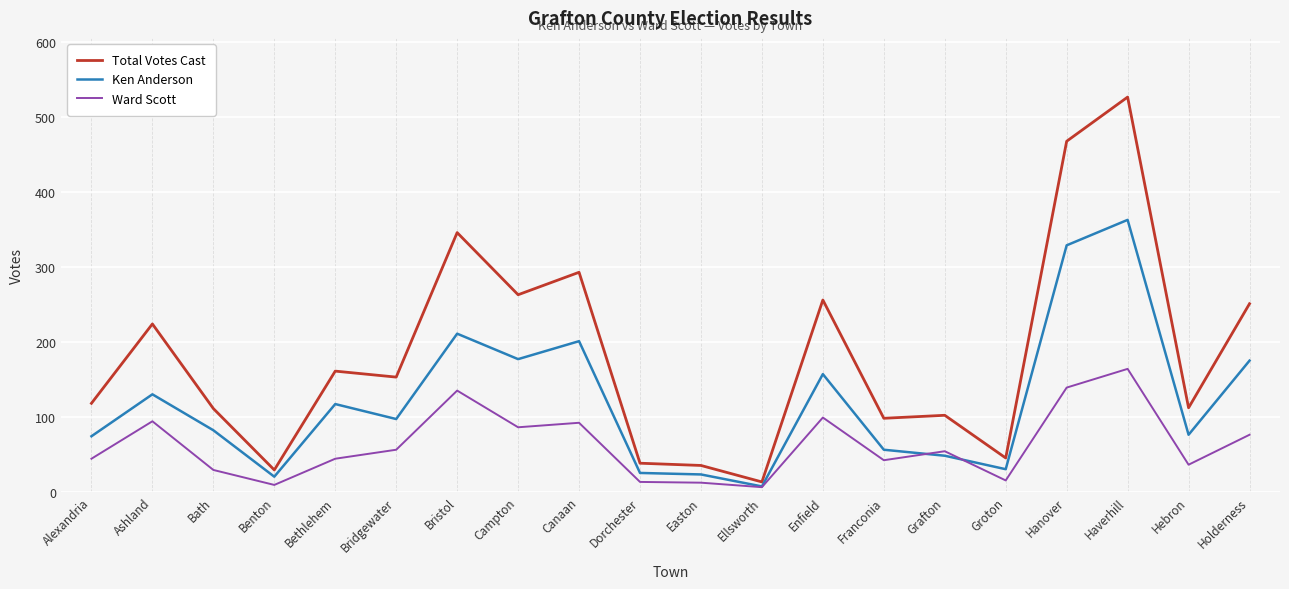

Does the chart display data point markers on the line(s)?

No